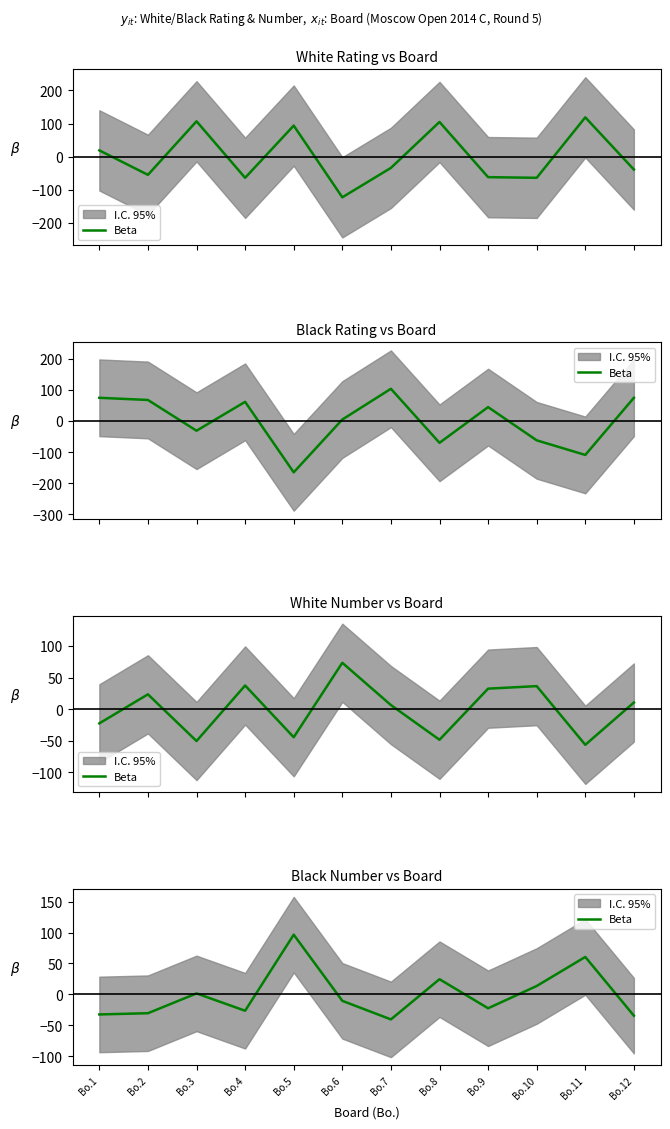

Count the number of values greater than -10.

5